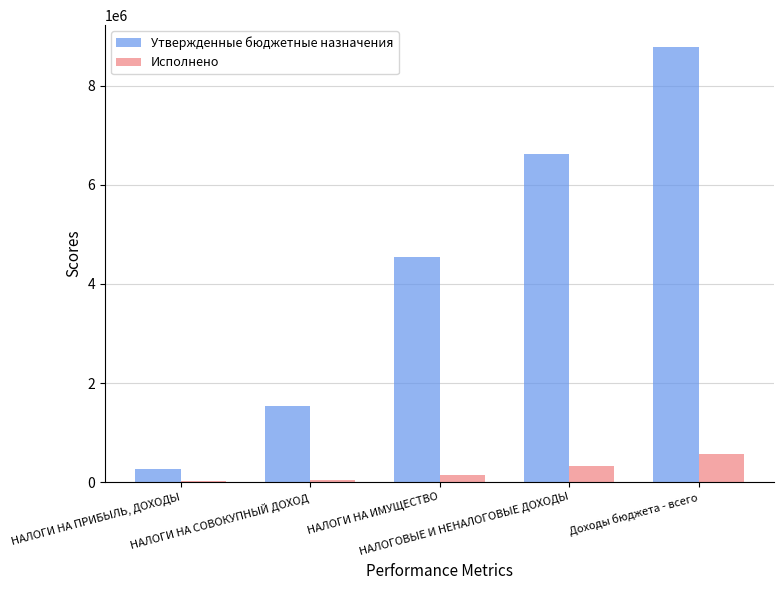

Are the bars grouped side by side (vs. stacked)?

Yes